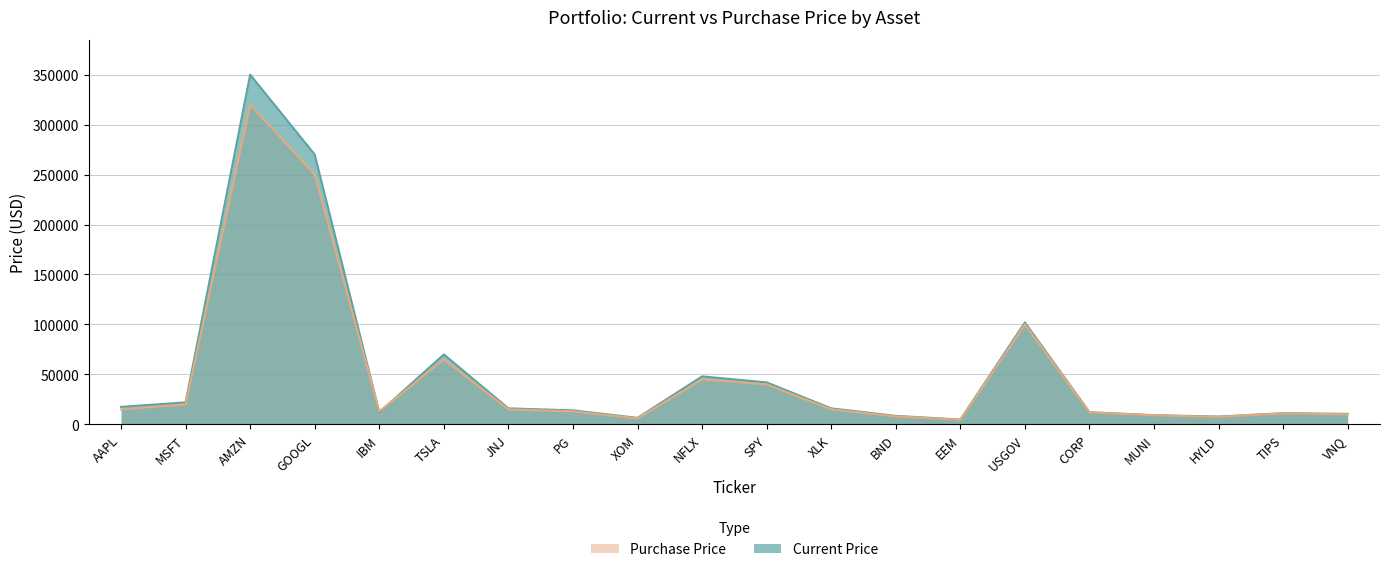

Which label corresponds to the largest value in the chart?

AMZN